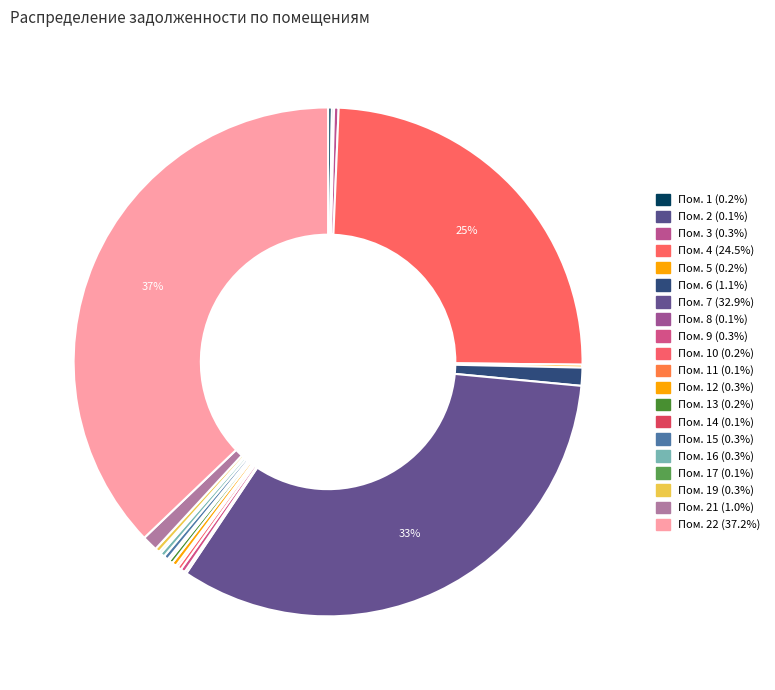

To the nearest percent, what is the difference between the largest and smallest slice percentages?

37%